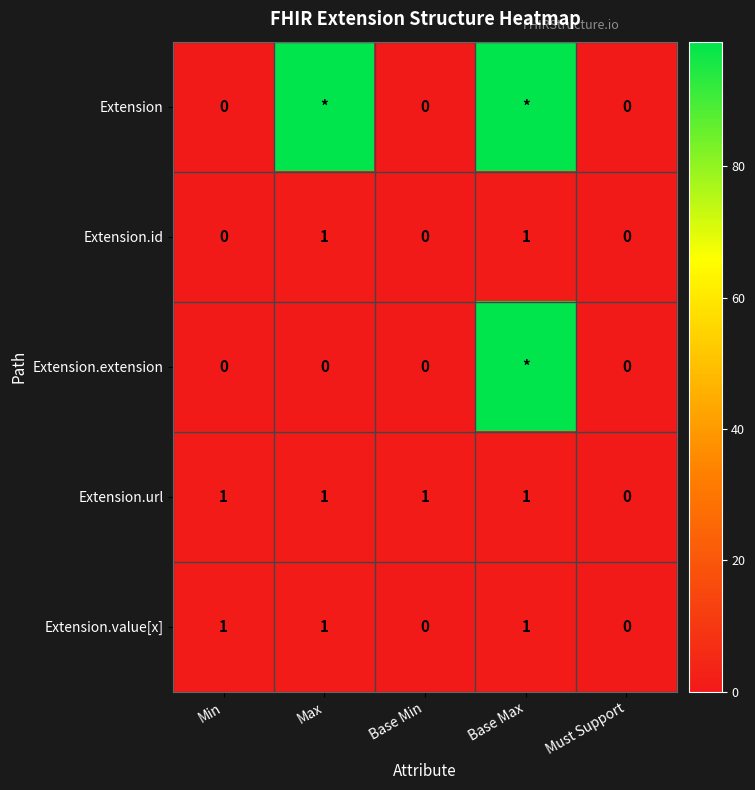

Which label corresponds to the smallest value in the chart?

Min